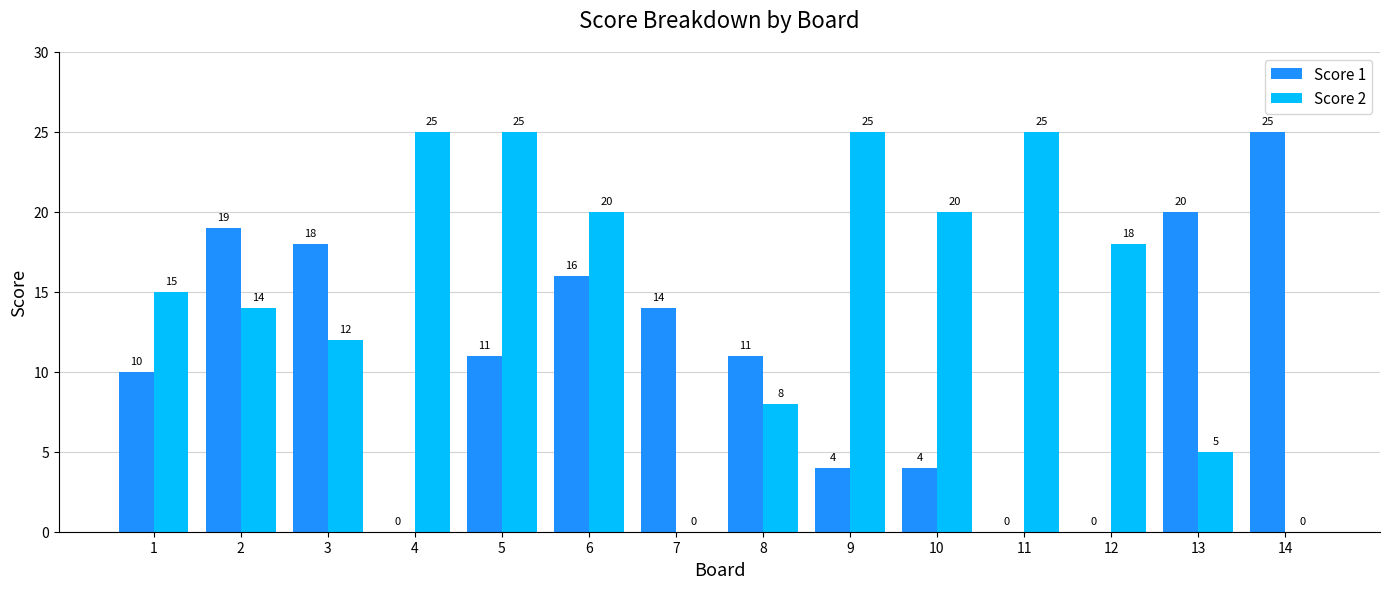

How many values in Score 2 are above zero?

12